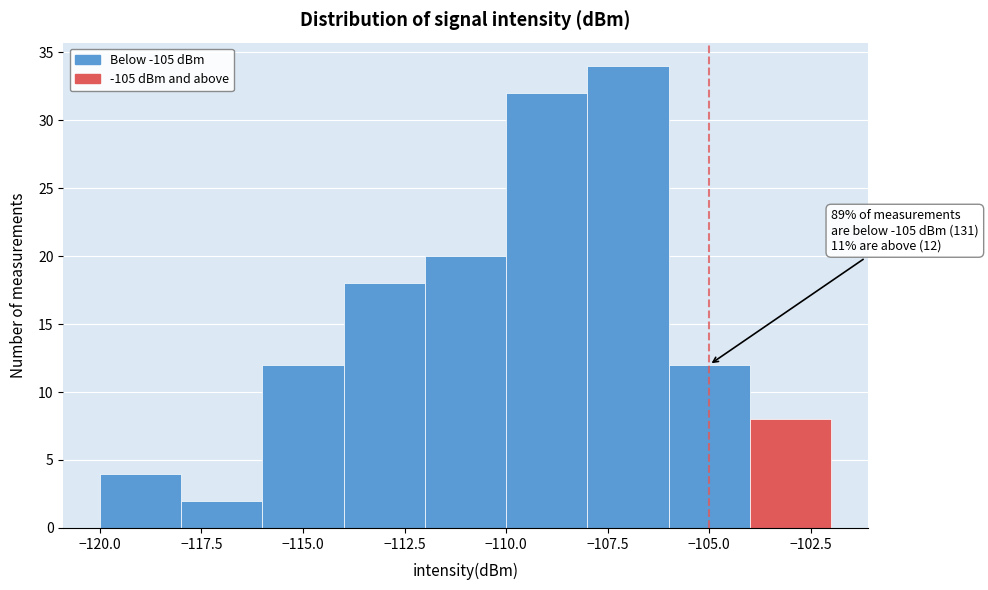

Which range on the x-axis has the tallest bar?

-108 to -106